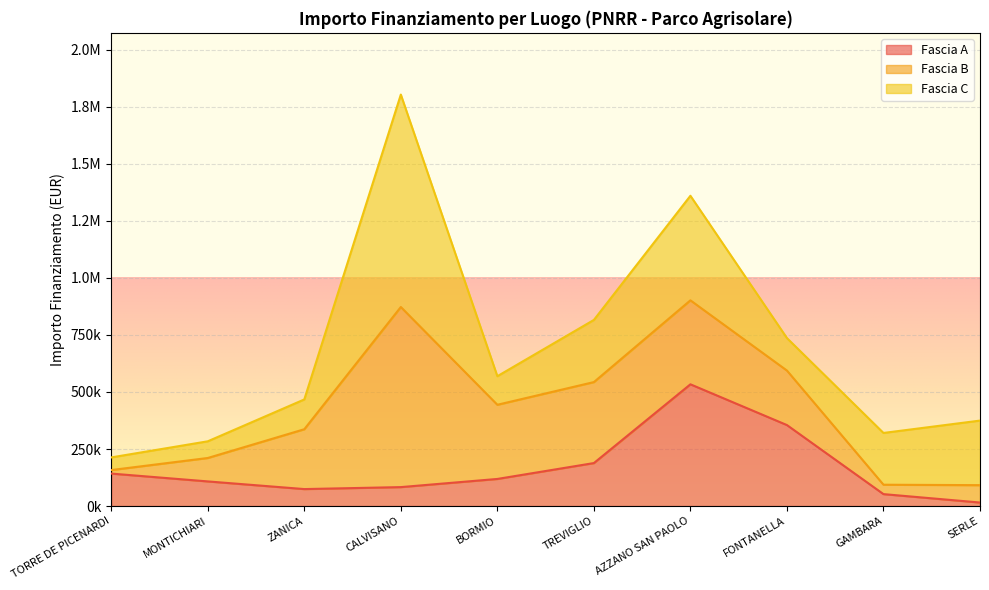

True or false: Fascia C has a value of 73108.0 at MONTICHIARI.

True